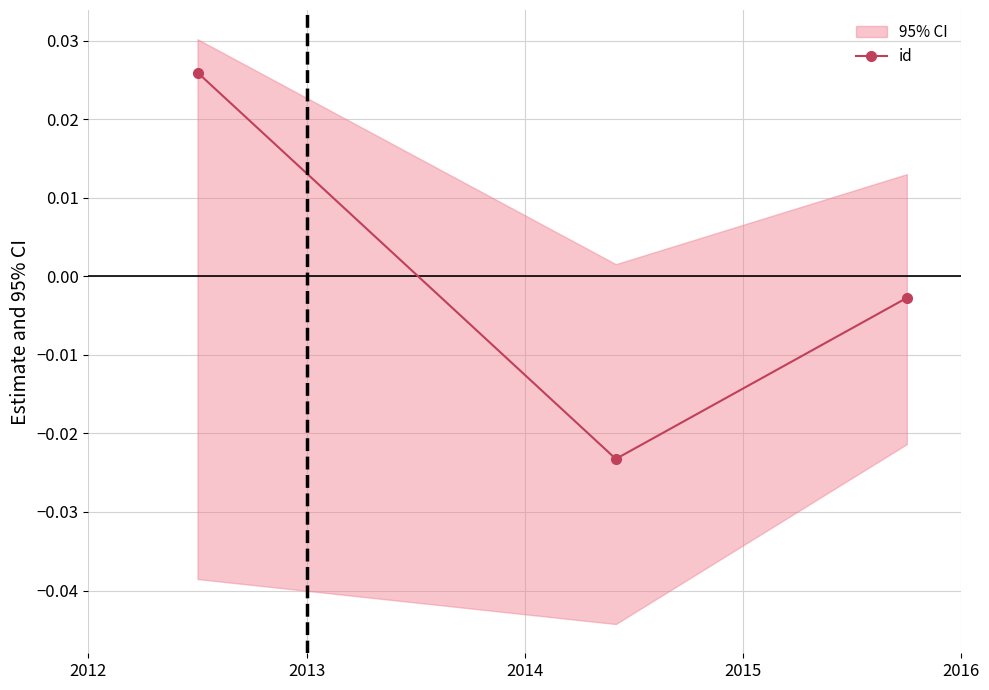

The chart shows a value of -0.0 at 2014. True or false?

False